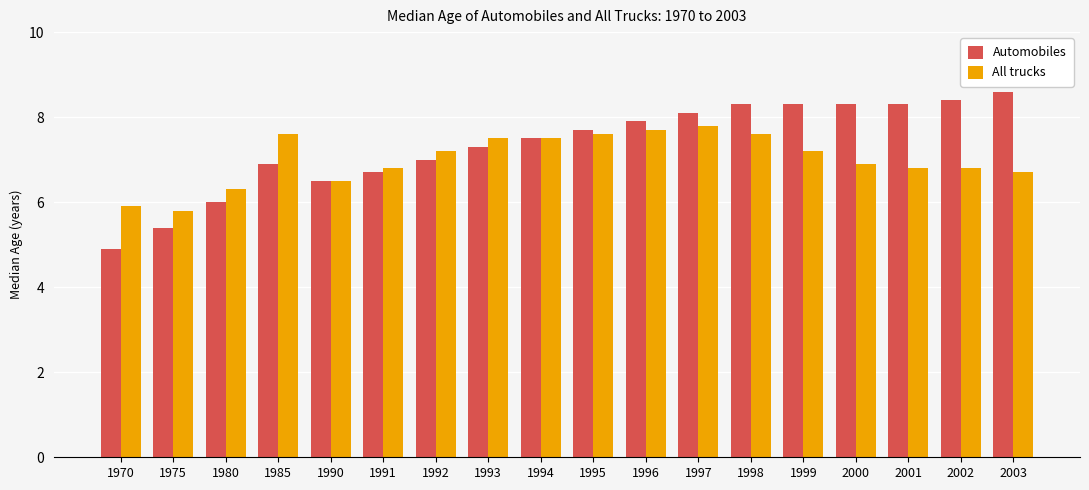

Reading left to right, list all the values displayed in this chart.

Automobiles: 4.9	5.4	6.0	6.9	6.5	6.7	7.0	7.3	7.5	7.7	7.9	8.1	8.3	8.3	8.3	8.3	8.4	8.6
All trucks: 5.9	5.8	6.3	7.6	6.5	6.8	7.2	7.5	7.5	7.6	7.7	7.8	7.6	7.2	6.9	6.8	6.8	6.7